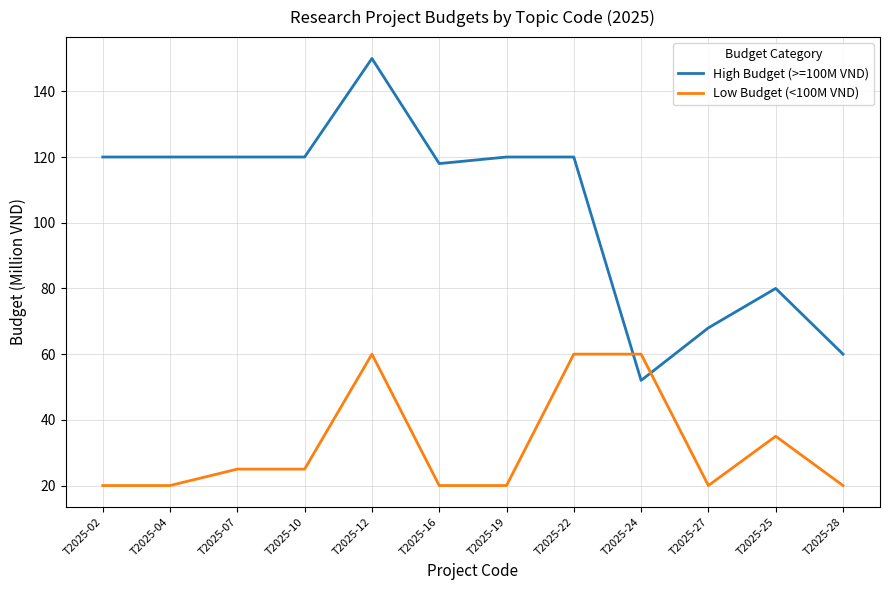

The Low Budget (<100M VND) series shows 35 at T2025-25. True or false?

True